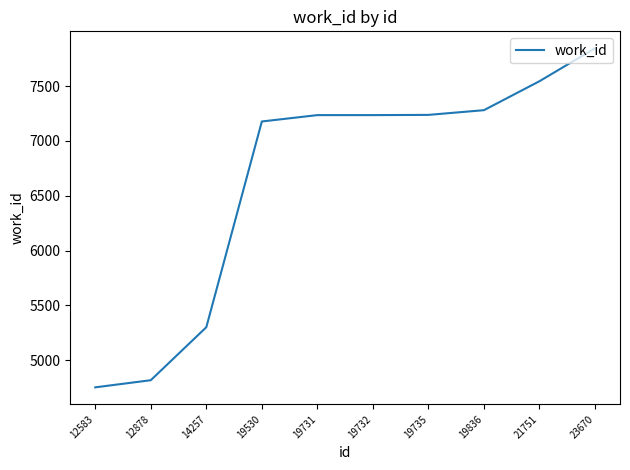

Does the chart display data point markers on the line(s)?

No